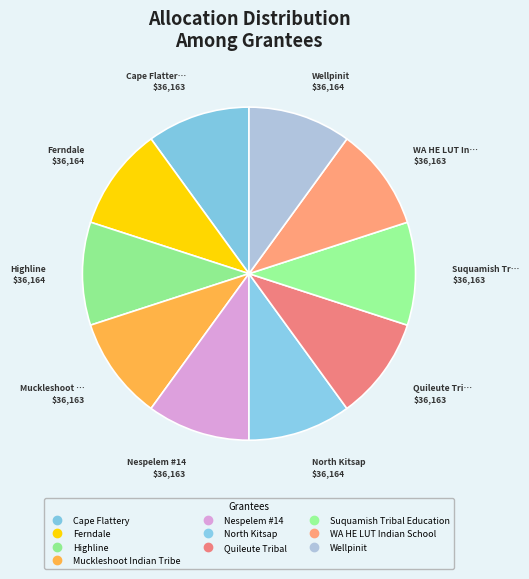

How many slices are in this pie chart?

10